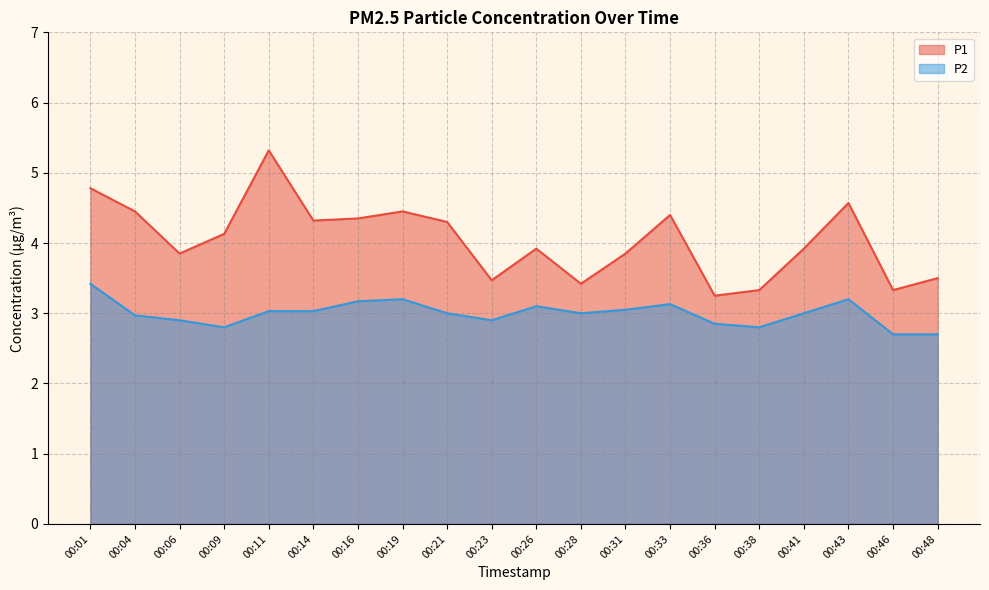

At which label does P1 reach its minimum?

00:36